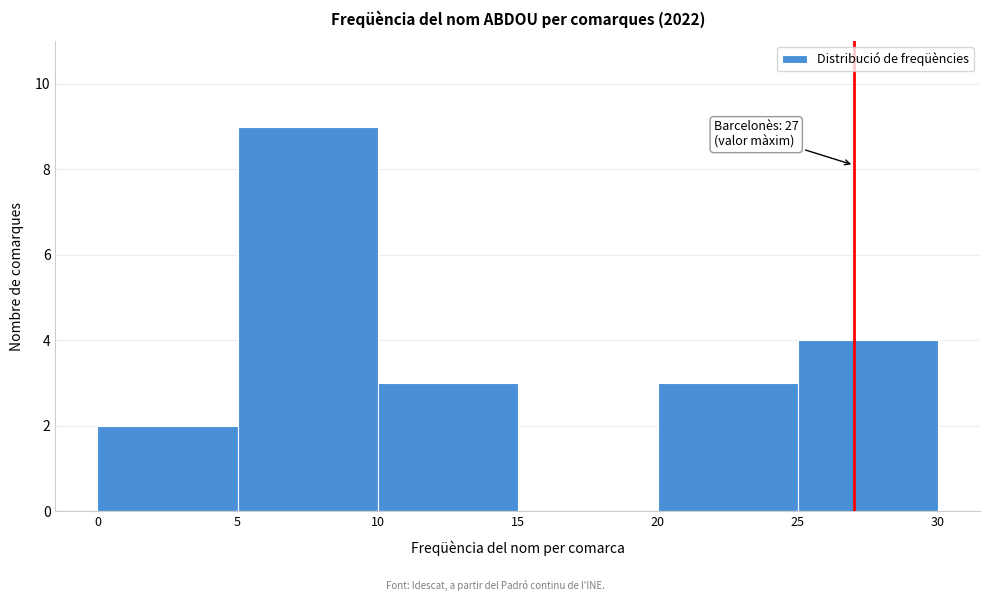

Over which range of the x-axis is the bar tallest?

5 to 10